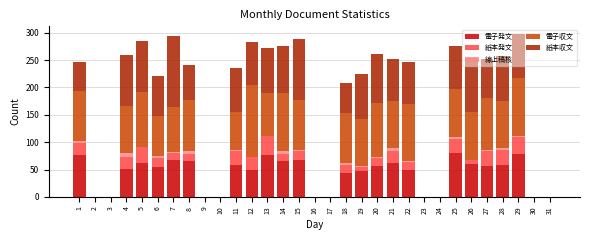

The 電子発文 series shows 108 at 25. True or false?

False